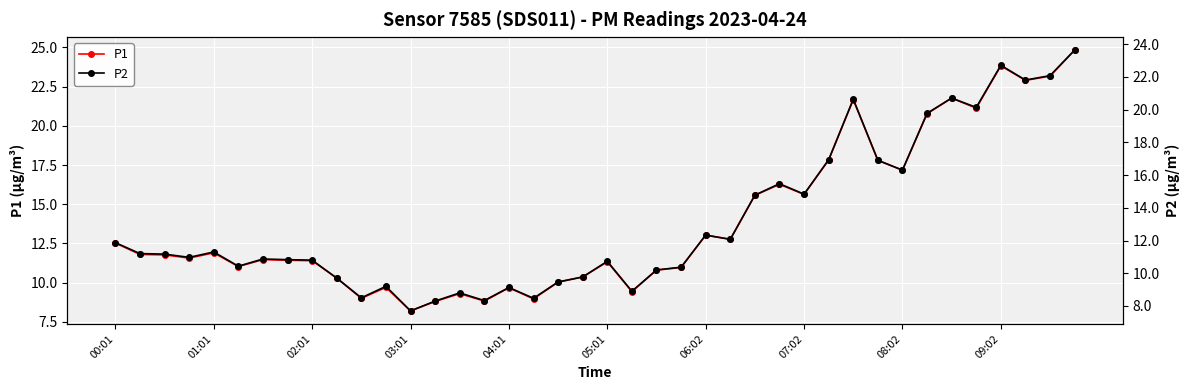

At which label does P1 reach its minimum?

03:01